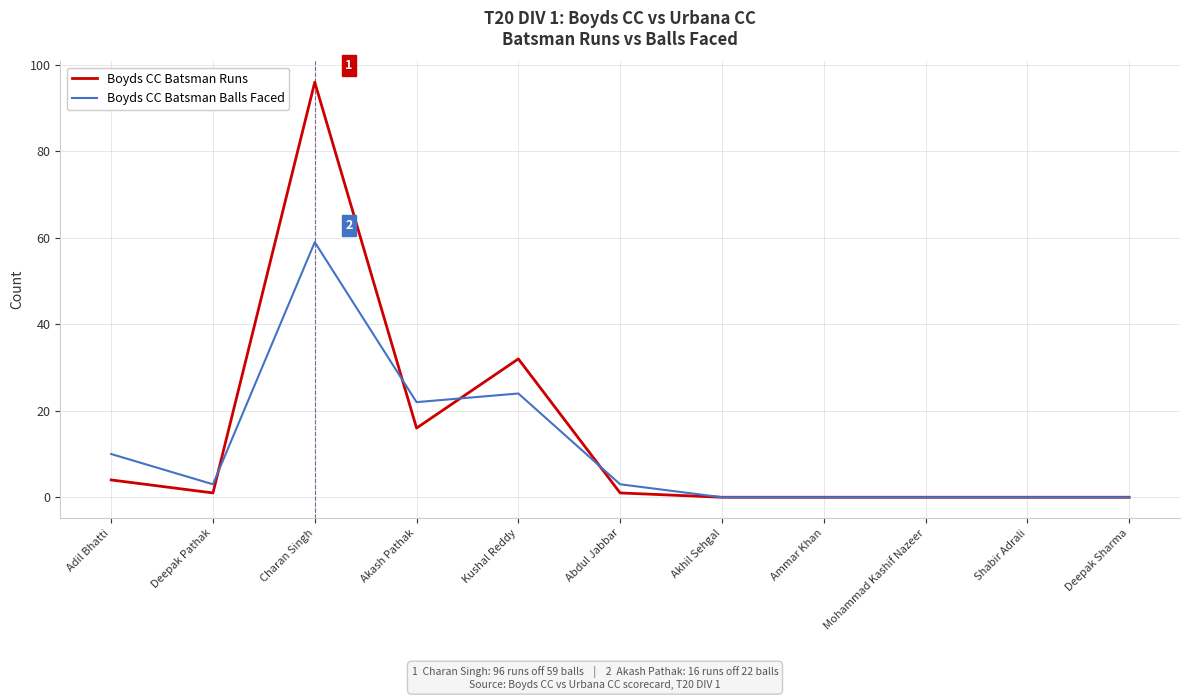

Count the number of categories in the chart.

11